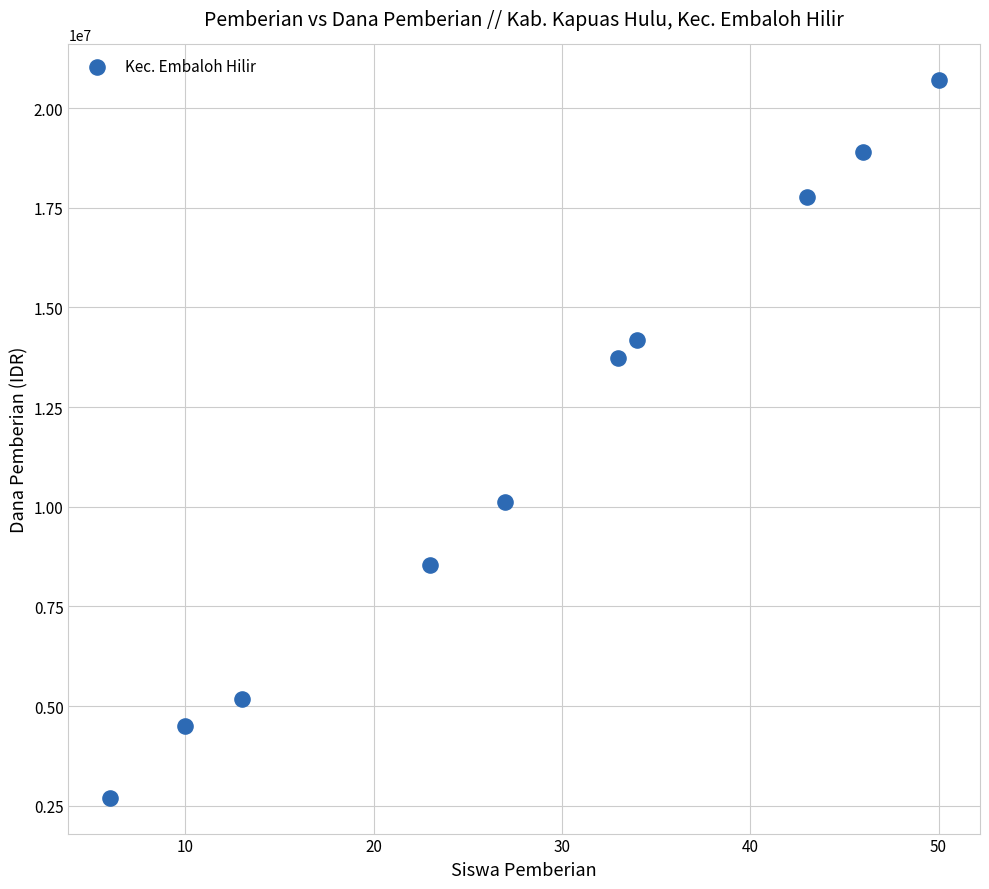

What is the average Y value?

11632500